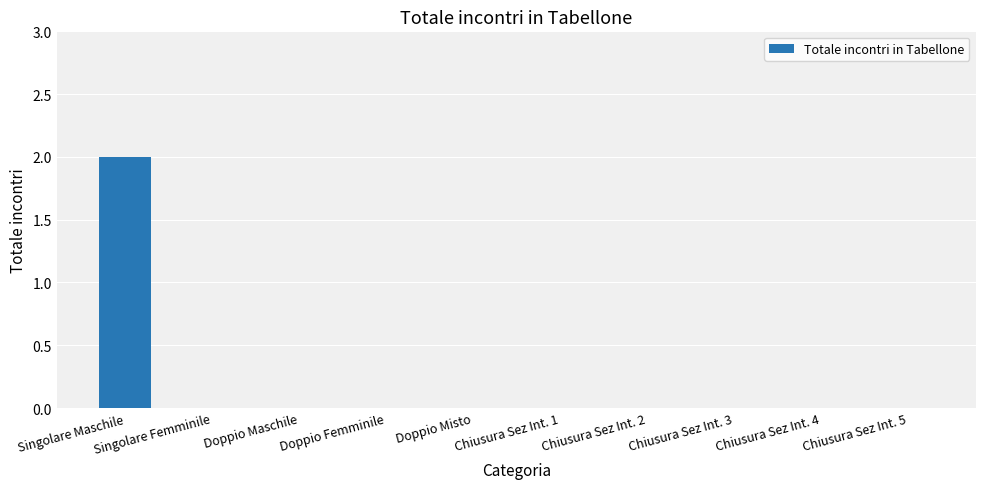

What is the sum of all values?

2